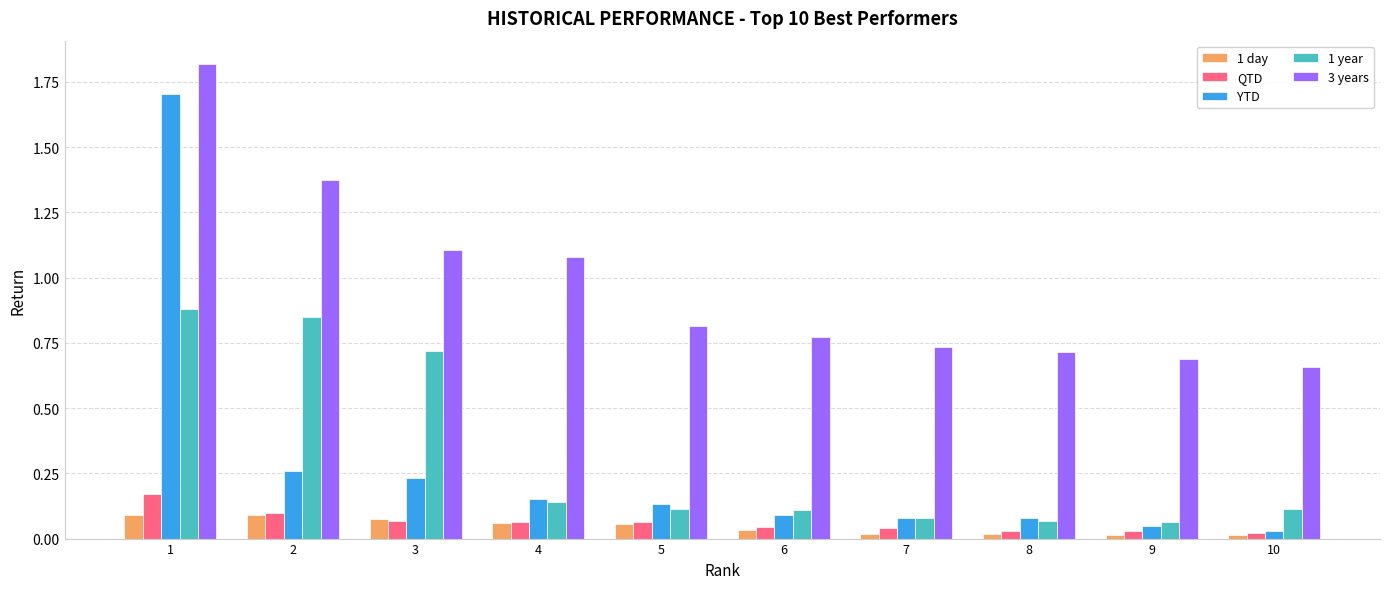

True or false: 1 year has a value of 0.6 at 1.

False